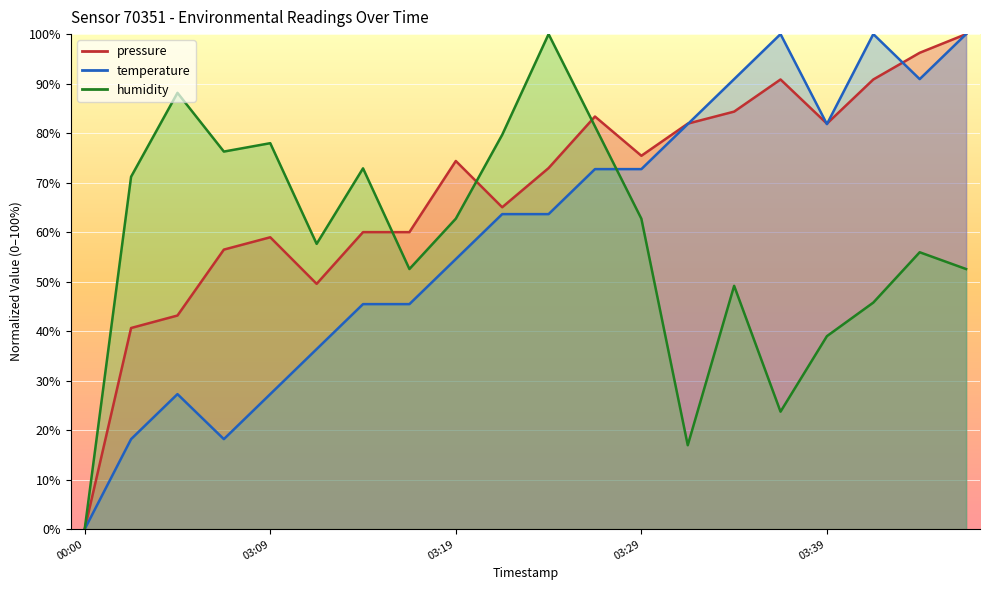

What is the difference between the temperature values at 2023-03-15T03:29 and 2023-03-15T03:22?

9.1